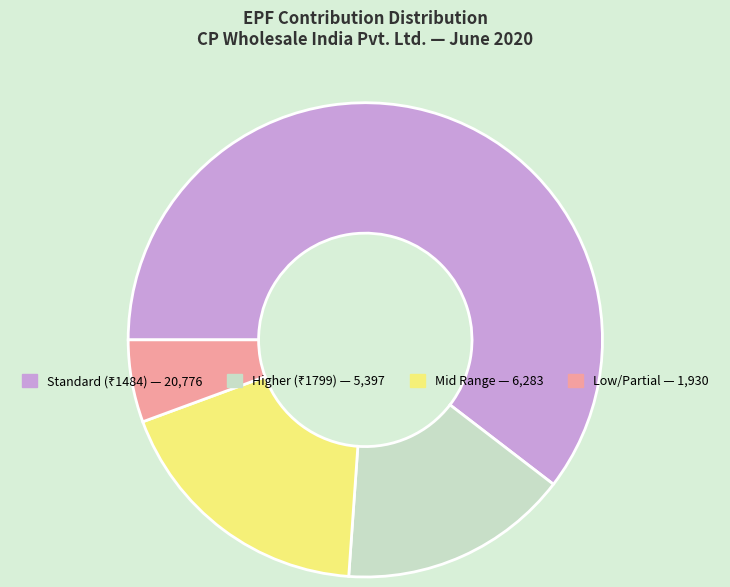

Count the number of slices in the pie.

4